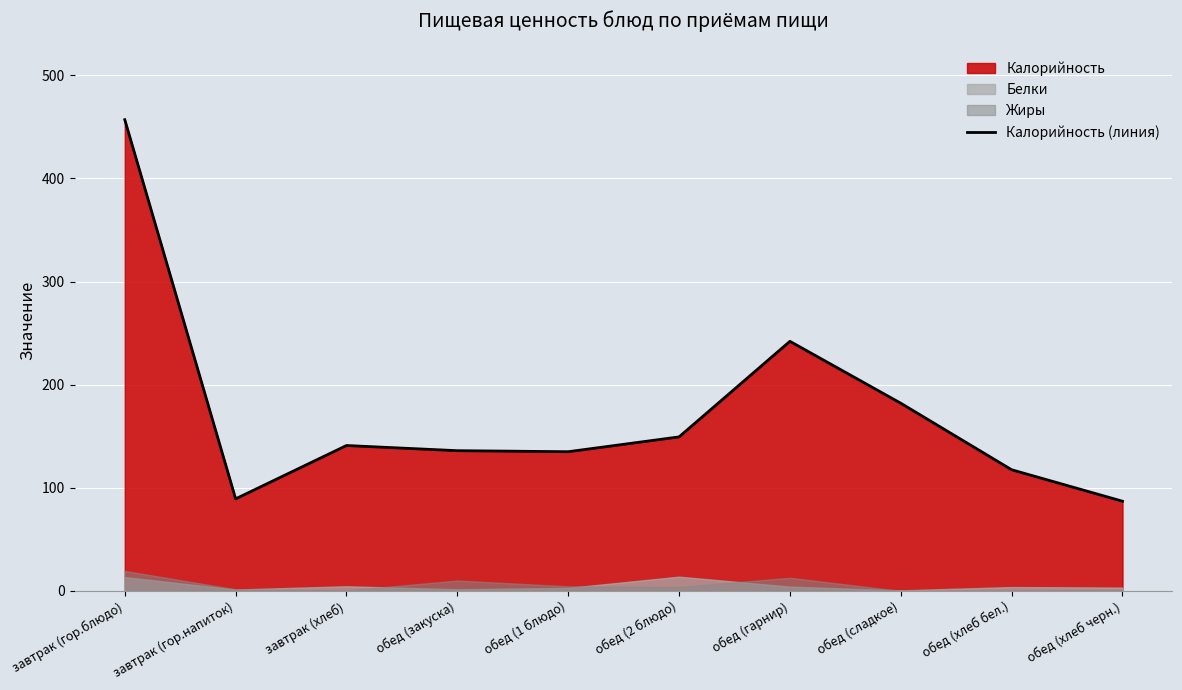

What is the label of the 3rd point from the right?

обед (сладкое)